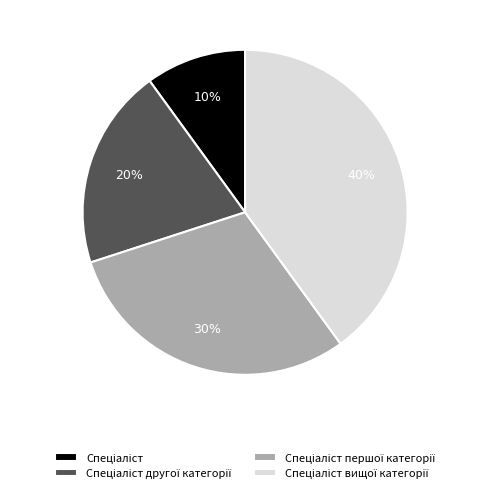

Is there any slice that represents more than half of the pie?

No